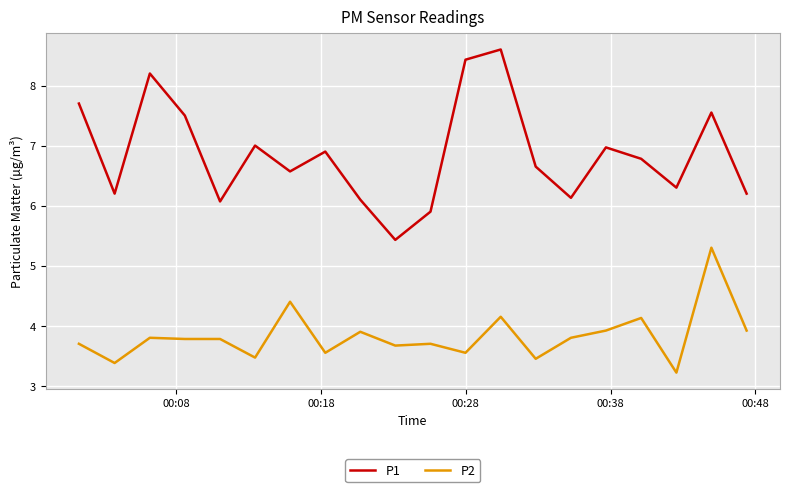

True or false: P1 and P2 cross at least once.

False